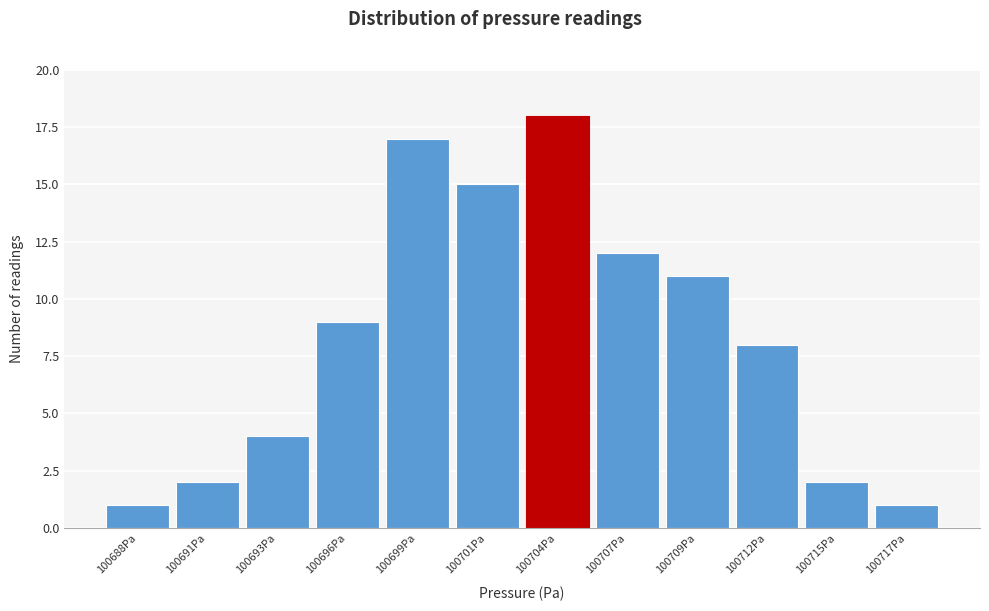

Reading left to right, list all the values displayed in this chart.

100688Pa=1	100691Pa=2	100693Pa=4	100696Pa=9	100699Pa=17	100701Pa=15	100704Pa=18	100707Pa=12	100709Pa=11	100712Pa=8	100715Pa=2	100717Pa=1